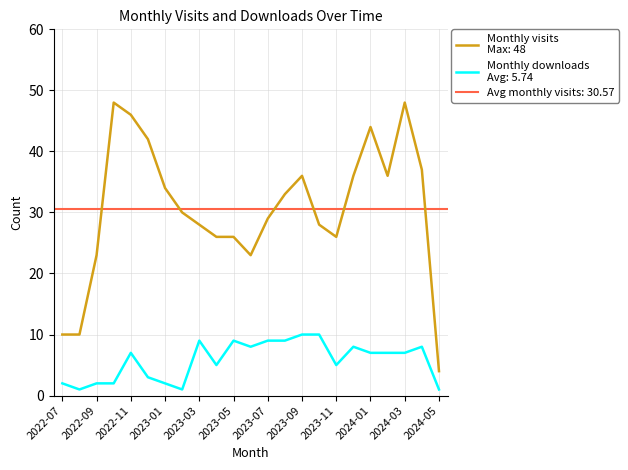

Which series has the widest spread of values?

monthly_visit